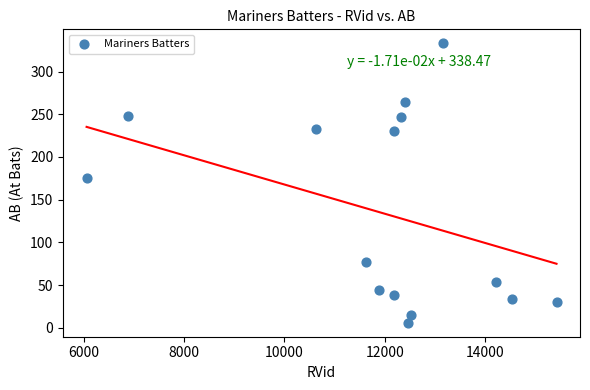

What Y value in the scatter plot is closest to 169?

175